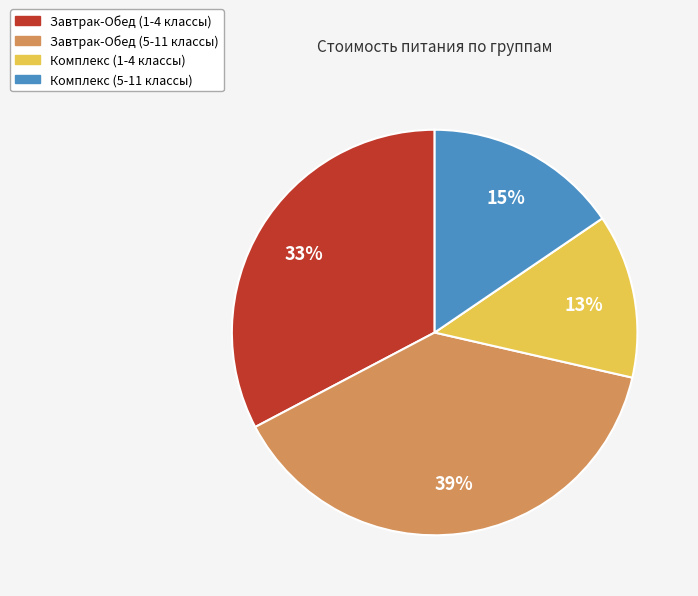

Which has a higher value, Завтрак-Обед (1-4 классы) or Комплекс (5-11 классы)?

Завтрак-Обед (1-4 классы)